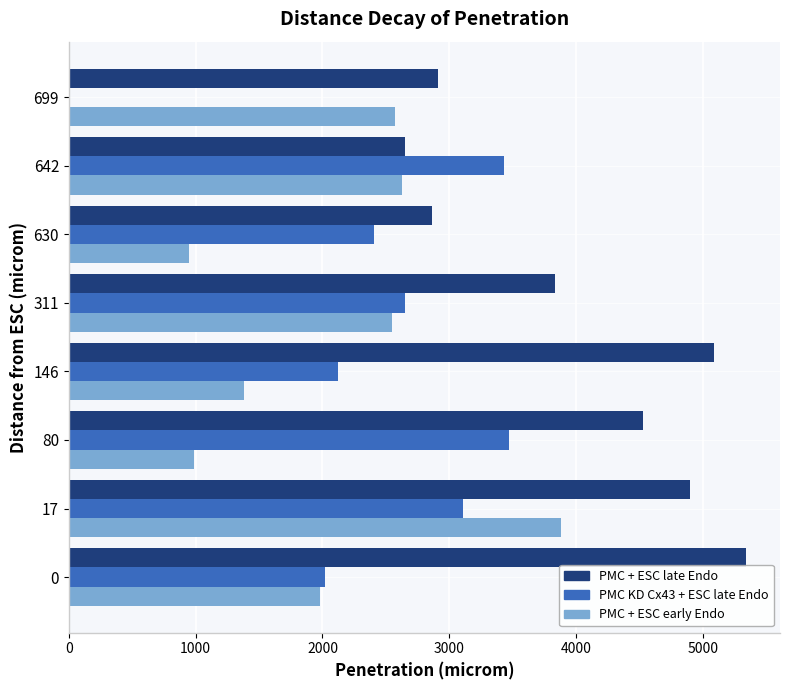

What is the sum of the PMC + ESC late Endo values at 311 and 642?

6480